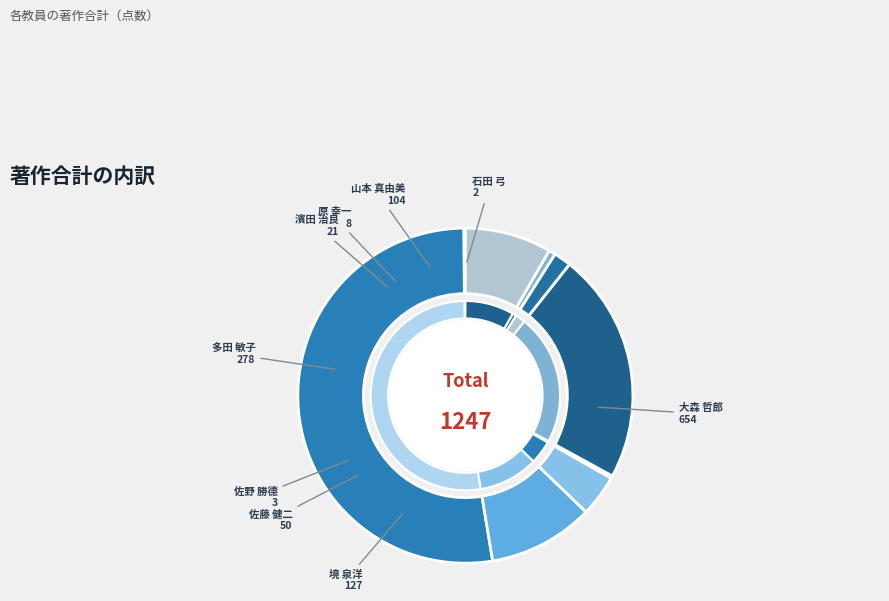

Does any single category account for the majority?

Yes